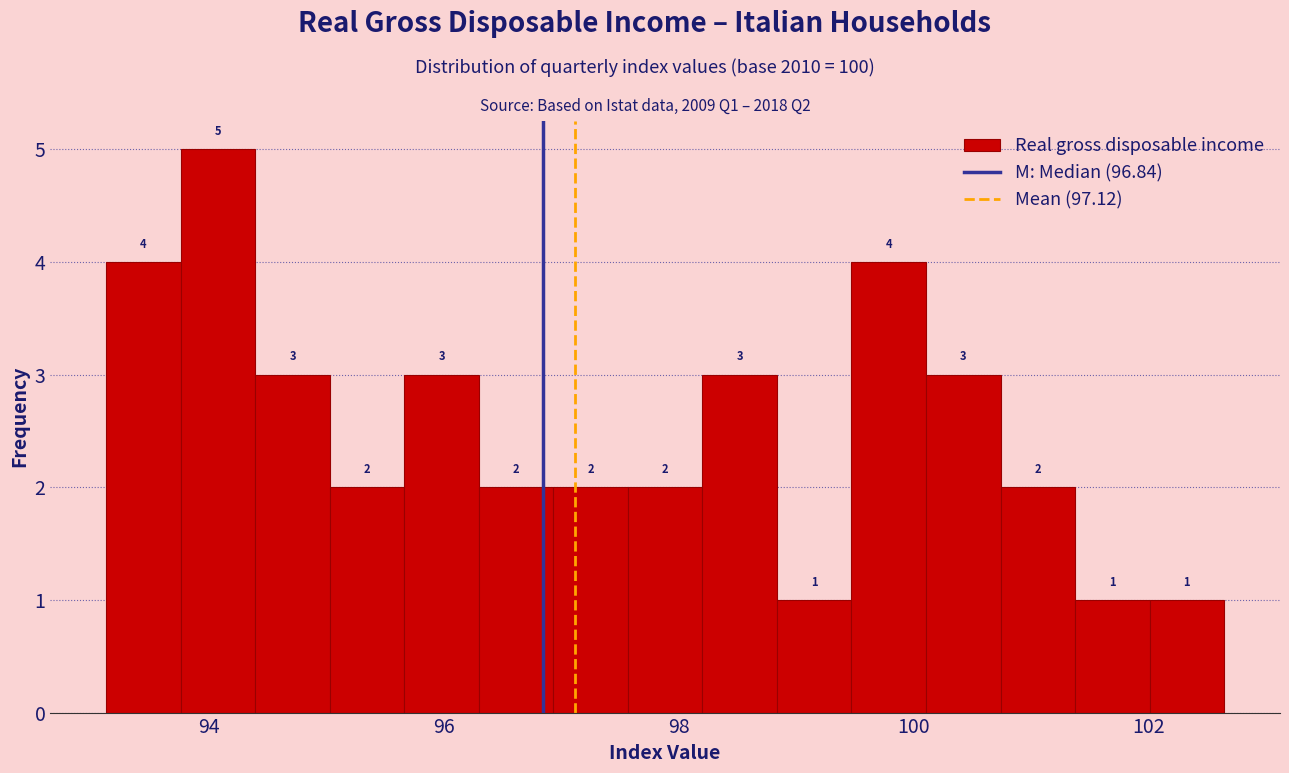

Around what value on the x-axis is the tallest bar? Give the approximate position of its centre, as read against the axis.

94.0